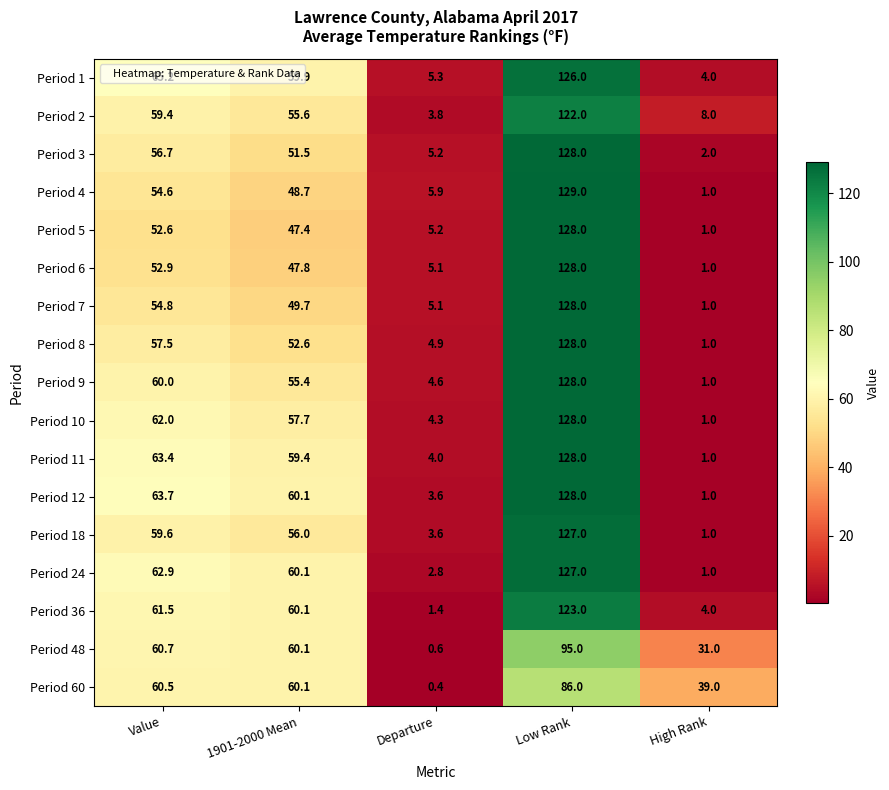

At Value, list the series in order from largest to smallest.

Period 1, Period 12, Period 11, Period 24, Period 10, Period 36, Period 48, Period 60, Period 9, Period 18, Period 2, Period 8, Period 3, Period 7, Period 4, Period 6, Period 5